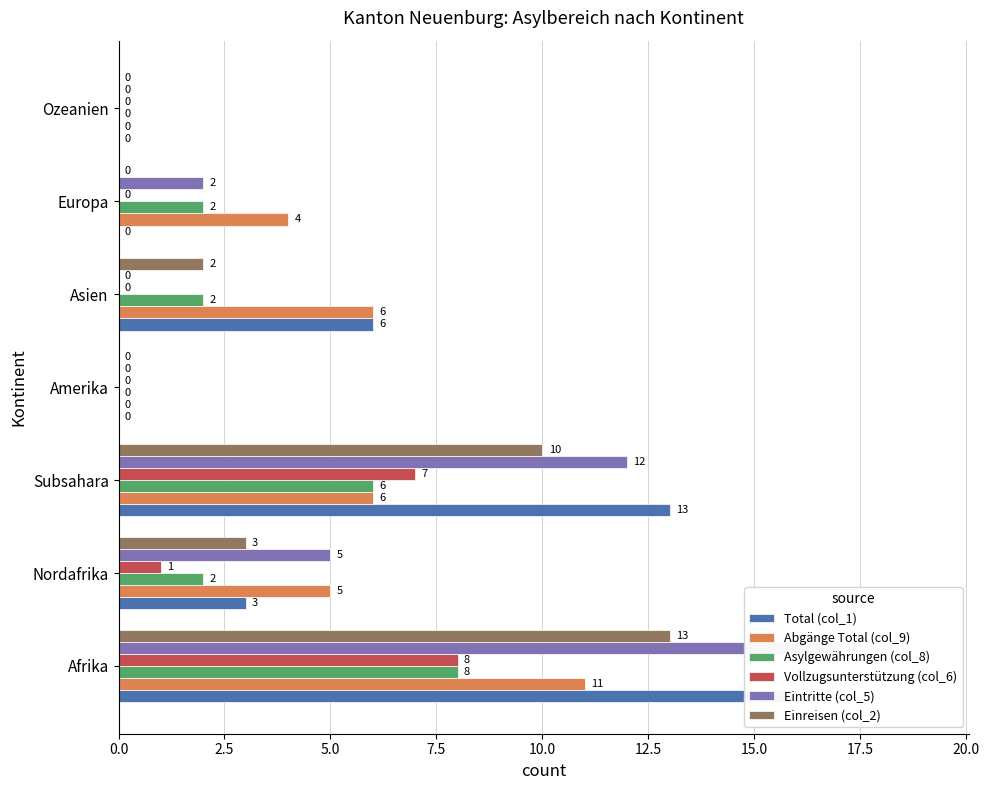

The Vollzugsunterstützung (col_6) series shows 8 at Afrika. True or false?

True